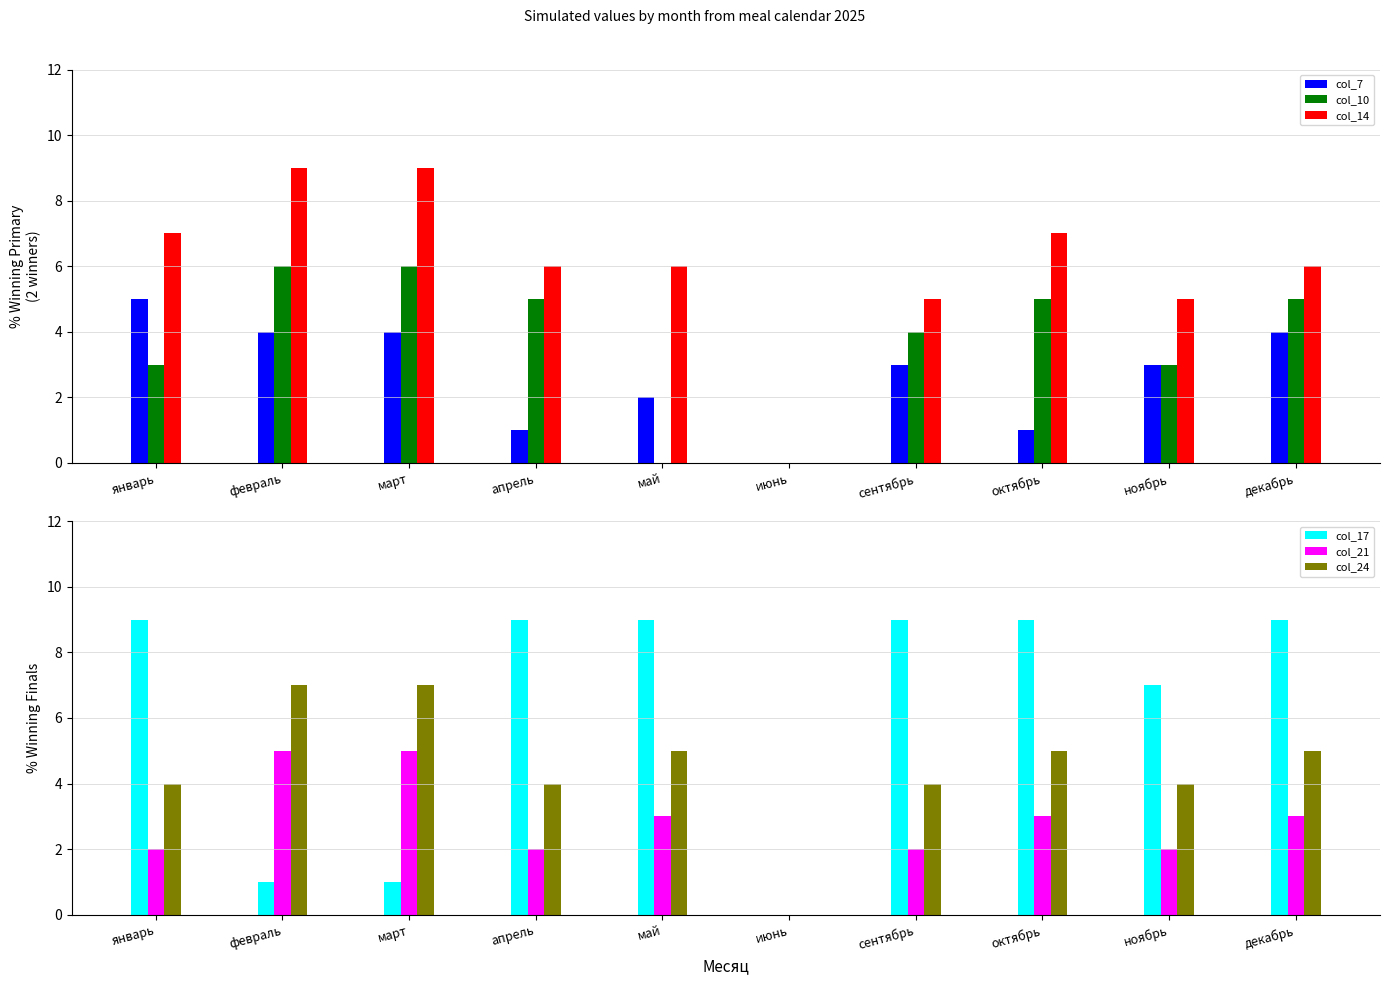

What is the label of the 5th bar from the right?

июнь